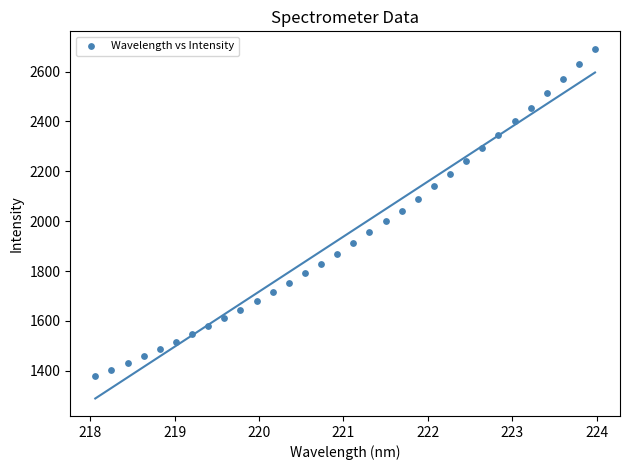

What is the range of Y values (max minus min)?

1312.5